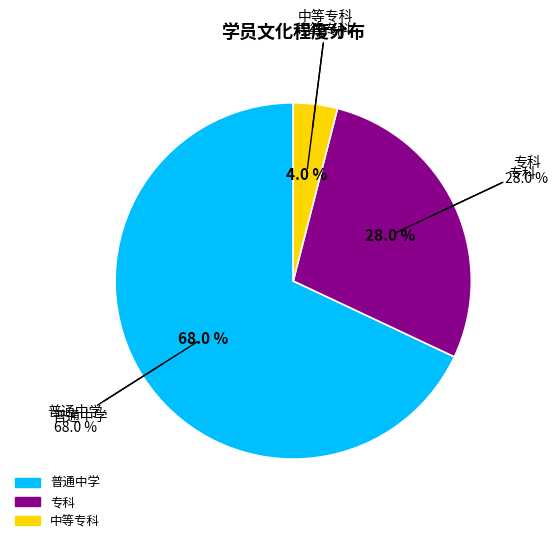

Is it true that 普通中学 is 68% of the pie?

True